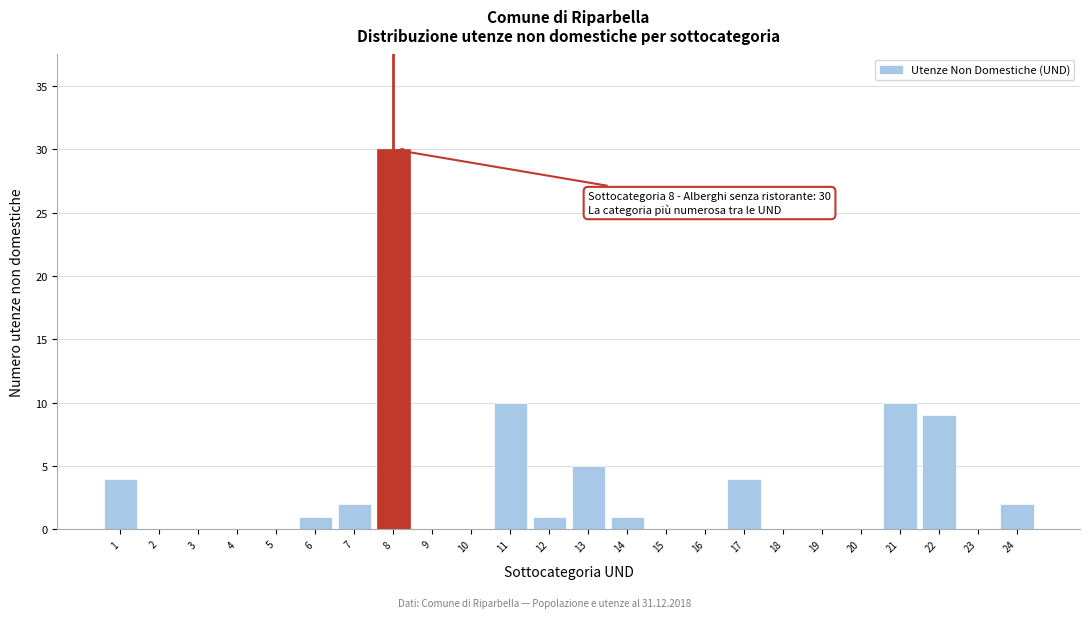

Reading left to right, extract all data points from this chart.

1=4	2=0	3=0	4=0	5=0	6=1	7=2	8=30	9=0	10=0	11=10	12=1	13=5	14=1	15=0	16=0	17=4	18=0	19=0	20=0	21=10	22=9	23=0	24=2